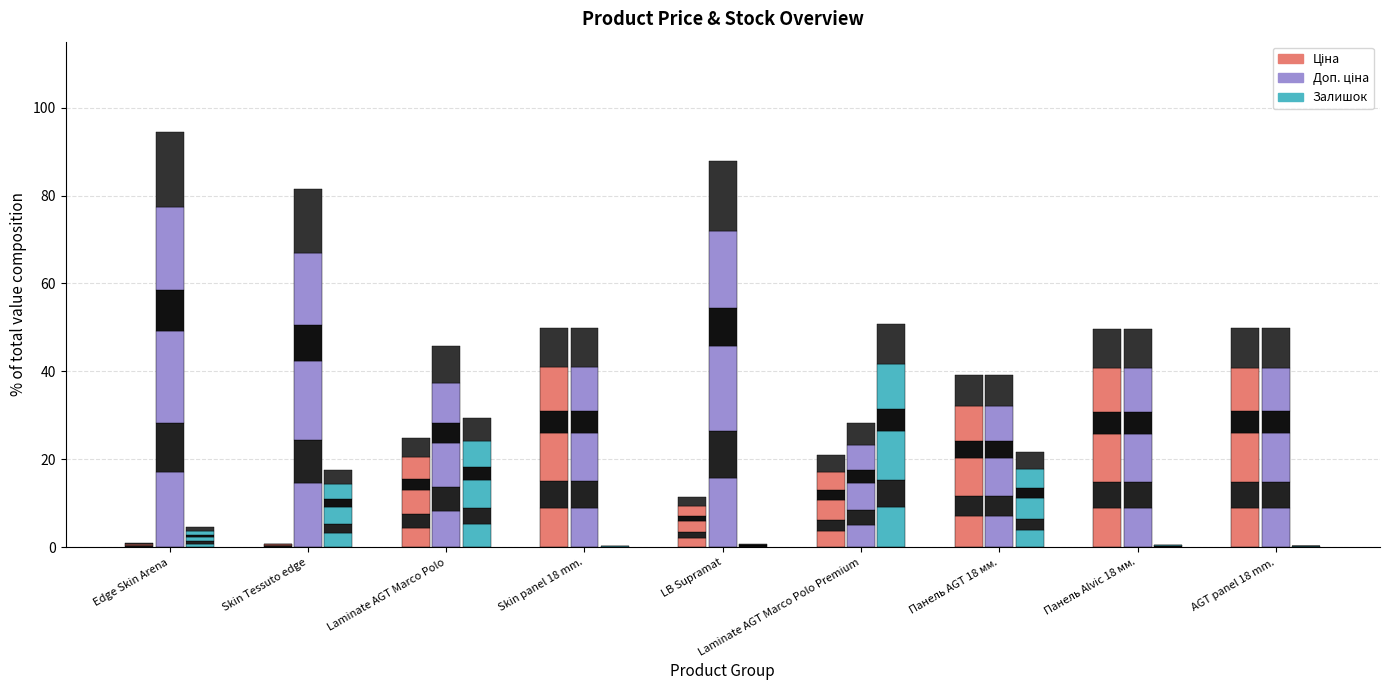

What are all the series names shown in the legend?

Ціна, Доп. ціна, Залишок